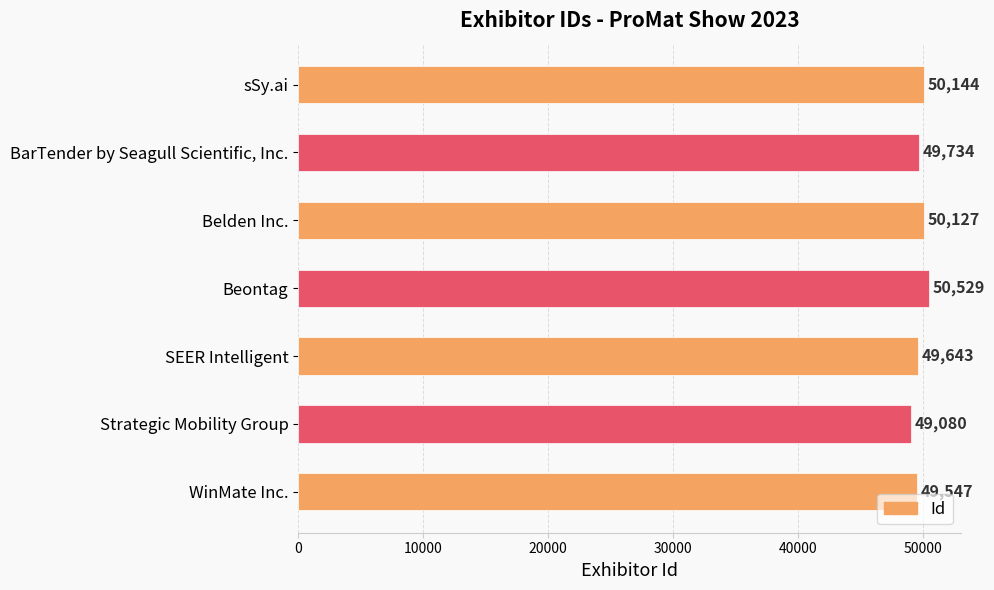

What is the ratio of the value at SEER Intelligent to the value at Belden Inc.?

1.0